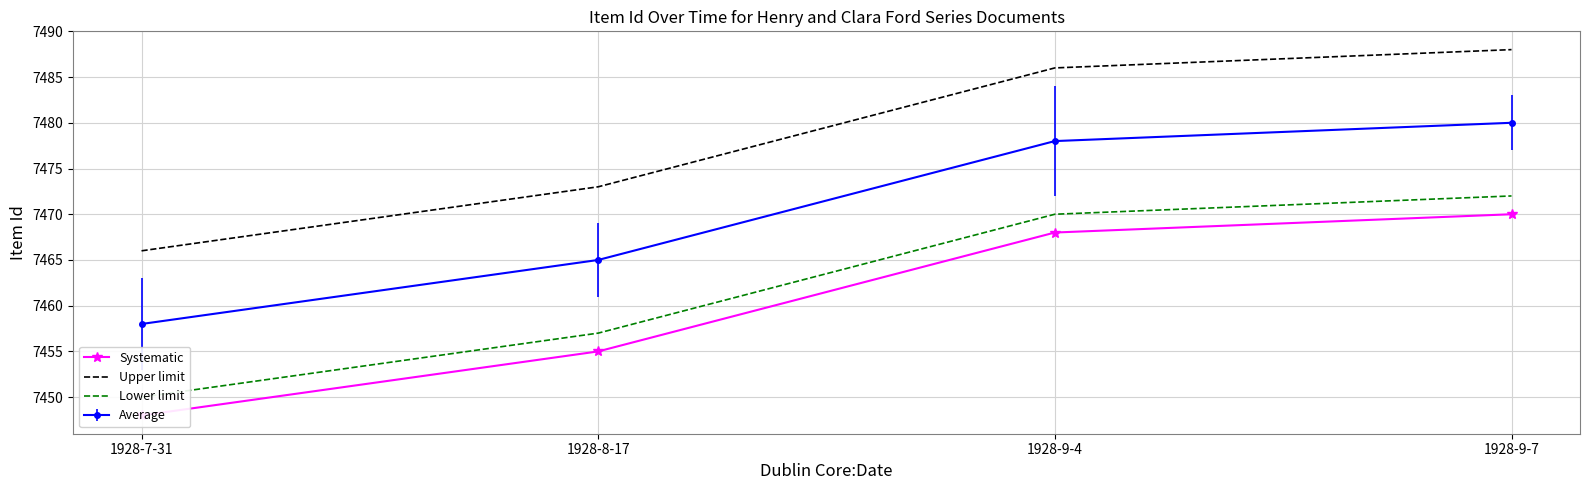

Rank the series at 1928-9-7 from highest to lowest value.

Upper limit, Lower limit, Systematic